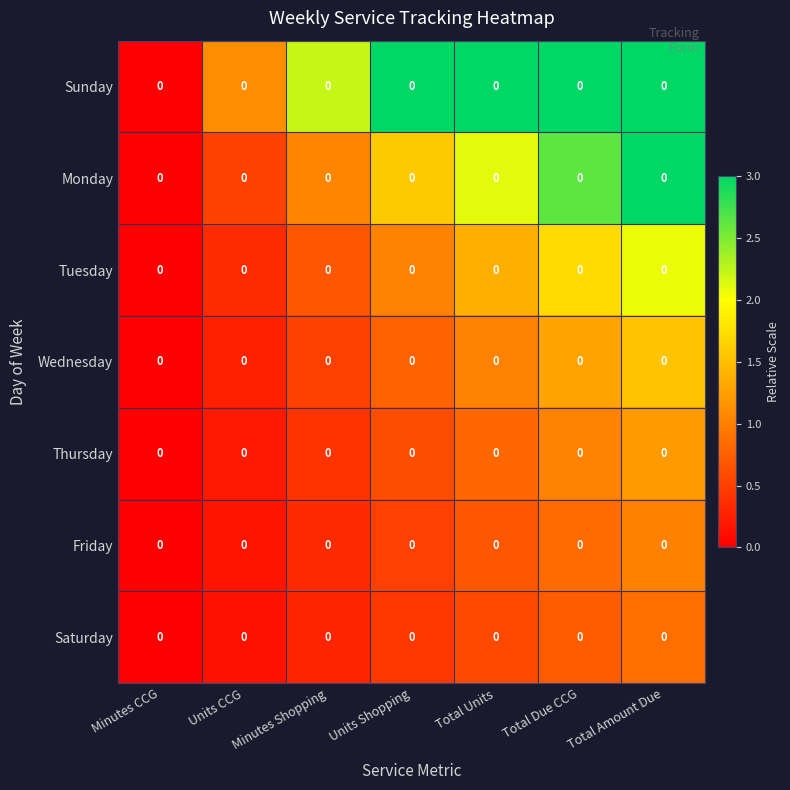

What is the difference between the Saturday values at Units CCG and Minutes Shopping?

0.1